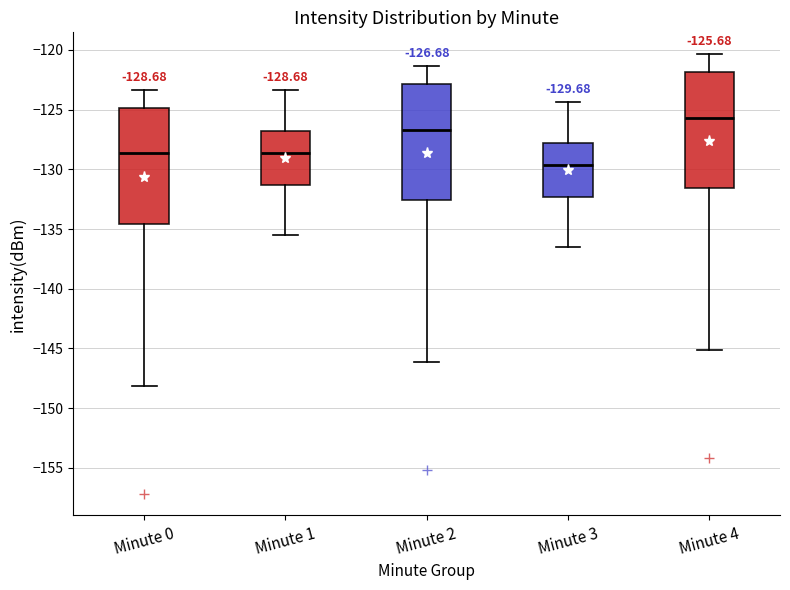

Which box's median line is the lowest?

Minute 3